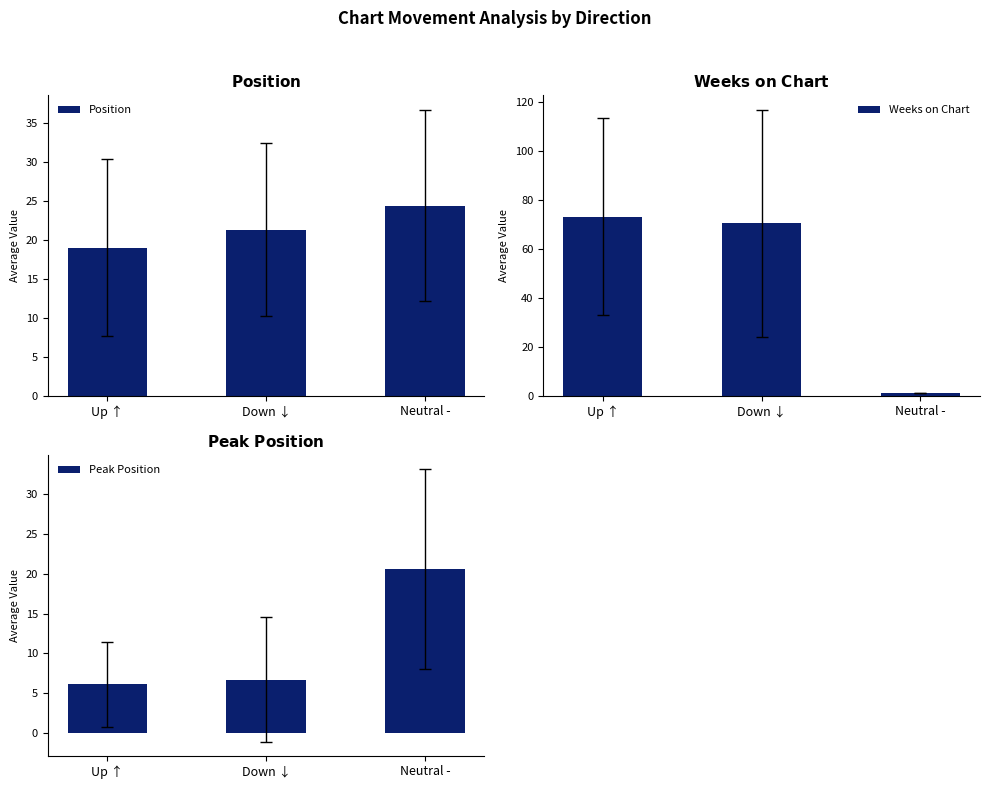

What is the difference between the maximum and minimum values in the Weeks on Chart series?

72.2